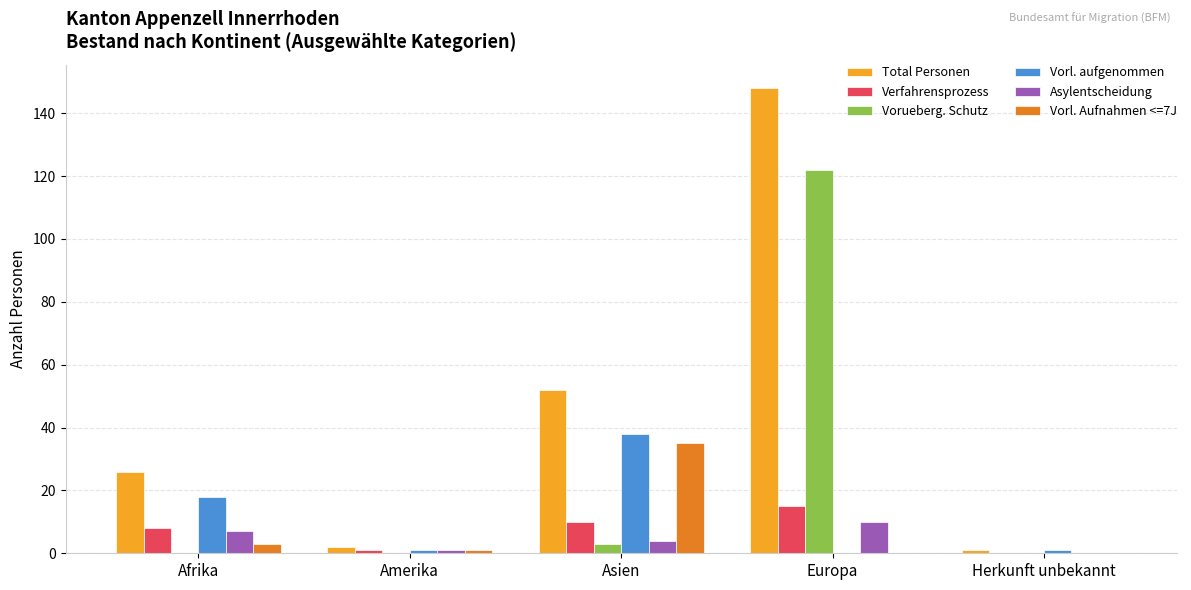

What is the sum of all Vorl. aufgenommen values?

58